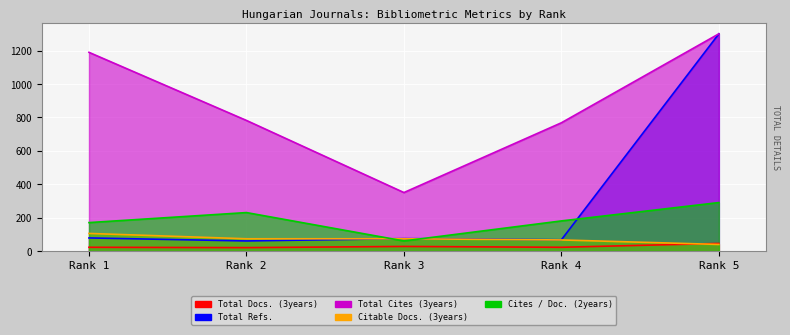

Which series has the largest range (max minus min)?

Total Refs.